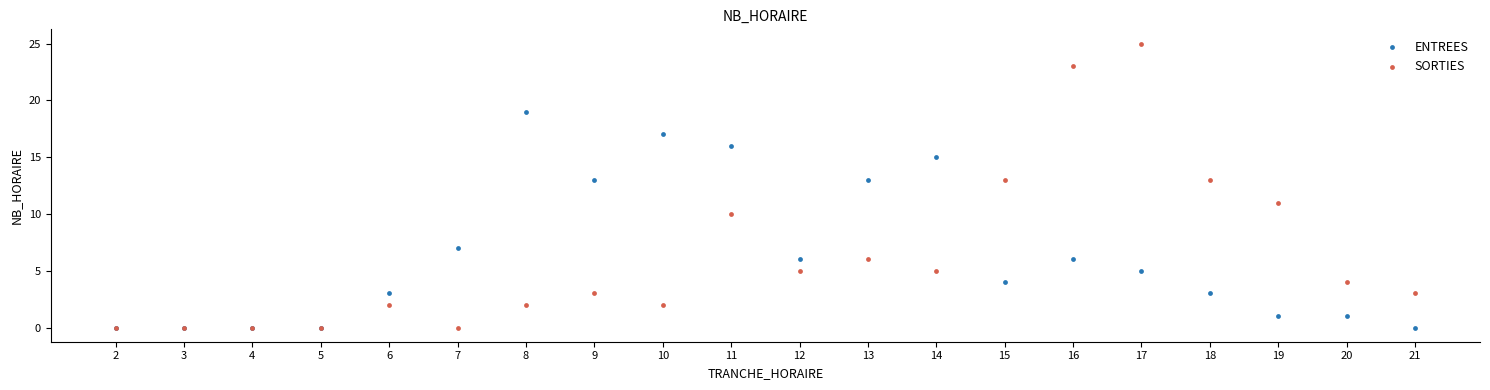

What are all the series names shown in the legend?

ENTREES, SORTIES